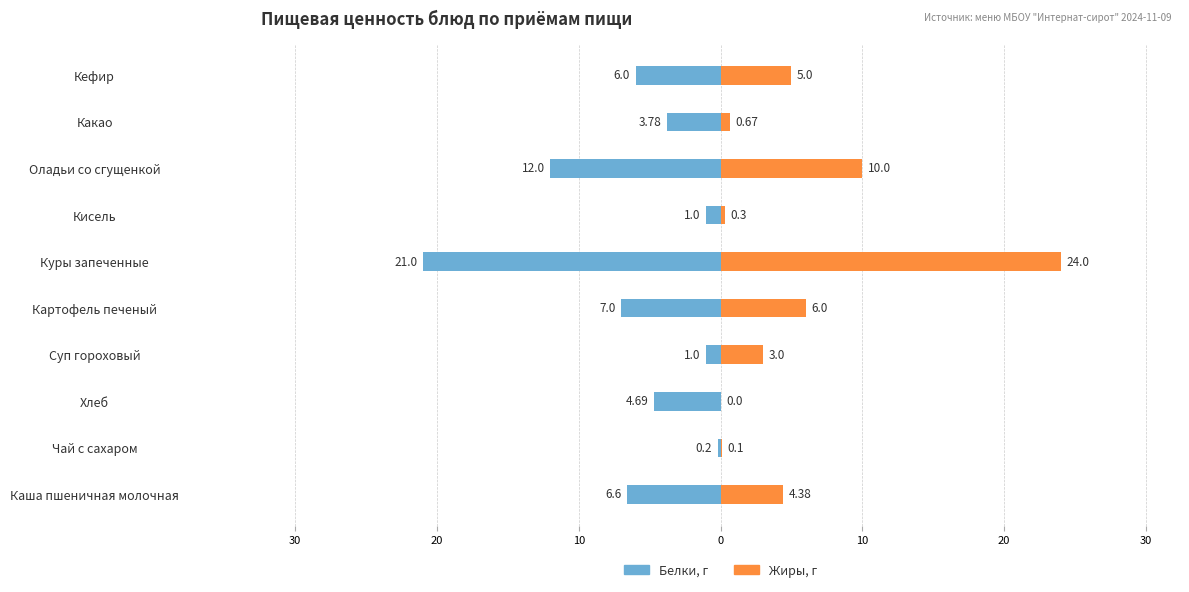

Reading left to right, extract all data points from this chart.

Белки: -6.6	-0.2	-4.7	-1.0	-7.0	-21.0	-1.0	-12.0	-3.8	-6.0
Жиры: 4.4	0.1	0.0	3.0	6.0	24.0	0.3	10.0	0.7	5.0